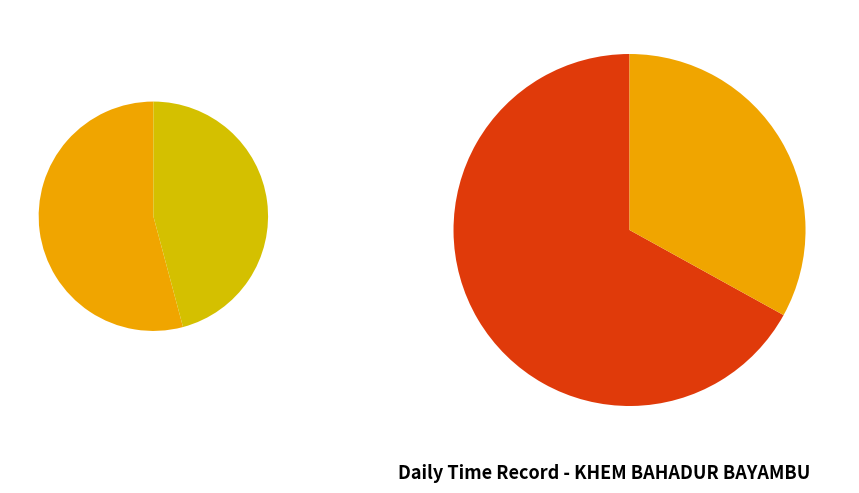

How much of the chart is everything except 29-Sun?

96.3%